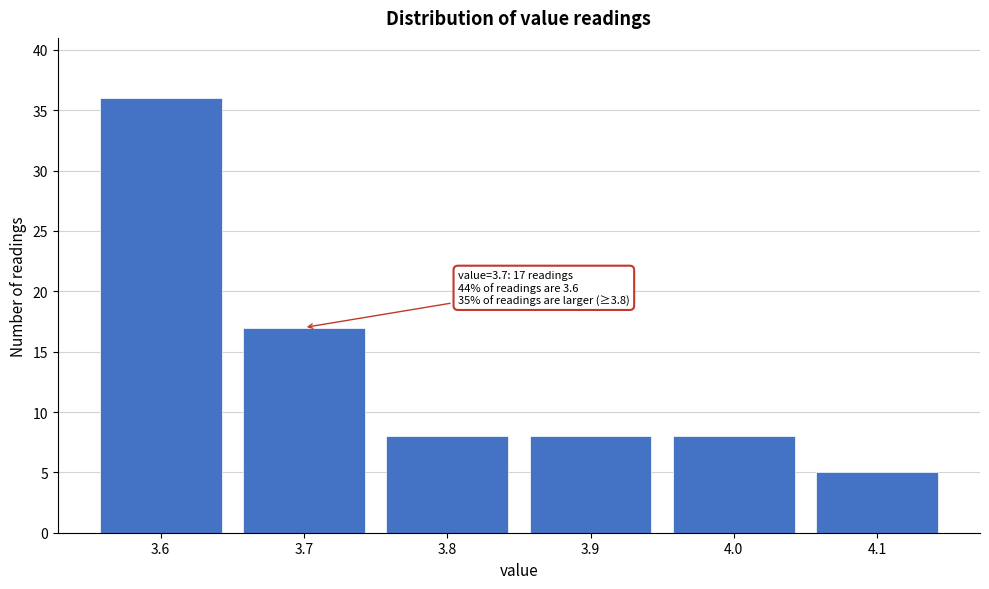

Reading left to right, what are all the values shown in this chart?

36	17	8	8	8	5